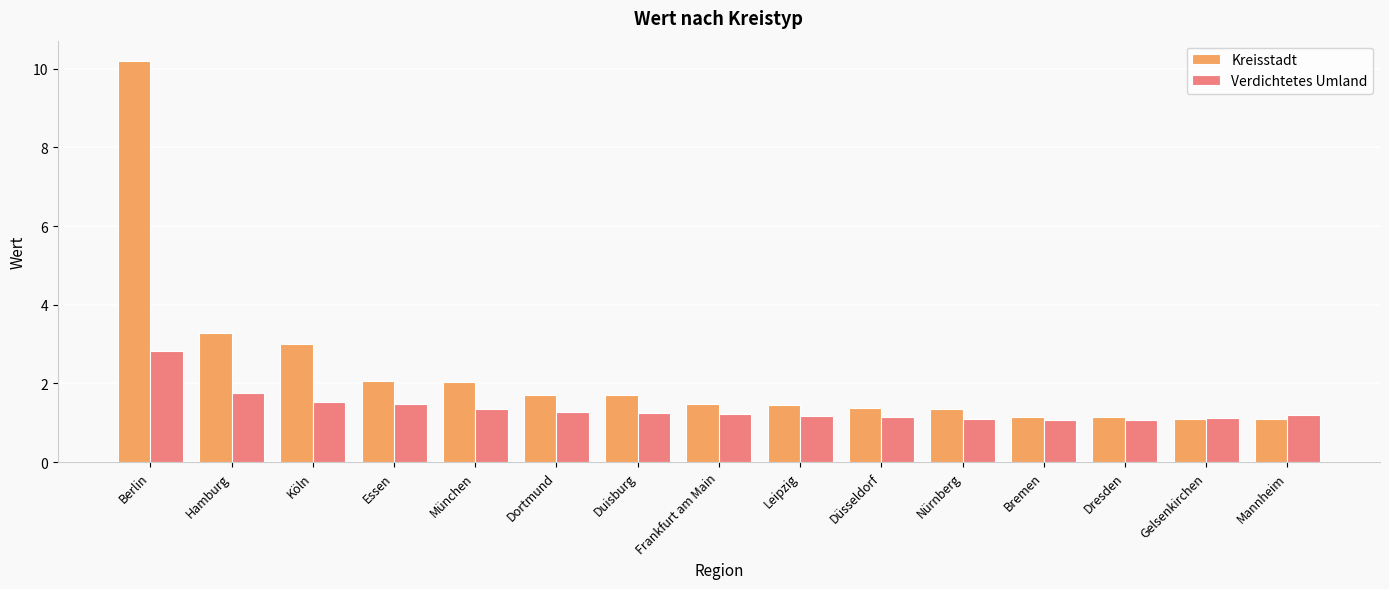

At Duisburg, list the series in order from smallest to largest.

Verdichtetes Umland, Kreisstadt